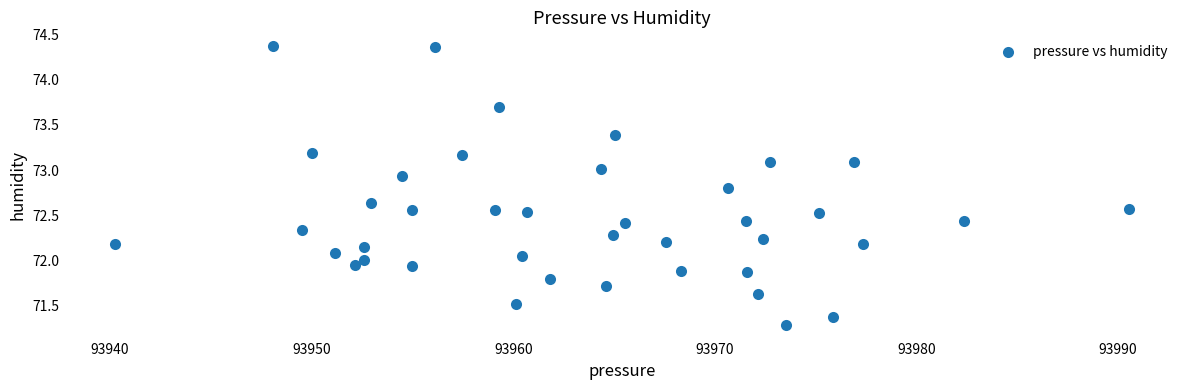

What is the range of Y values (max minus min)?

3.1